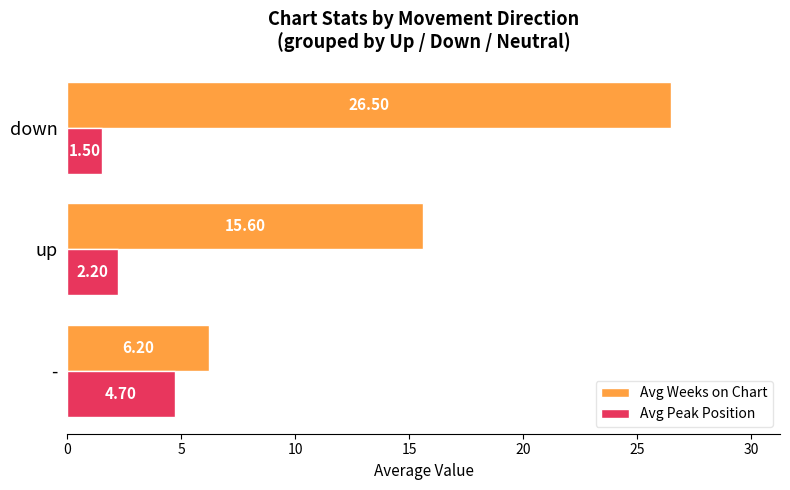

What is the smallest value displayed?

1.5